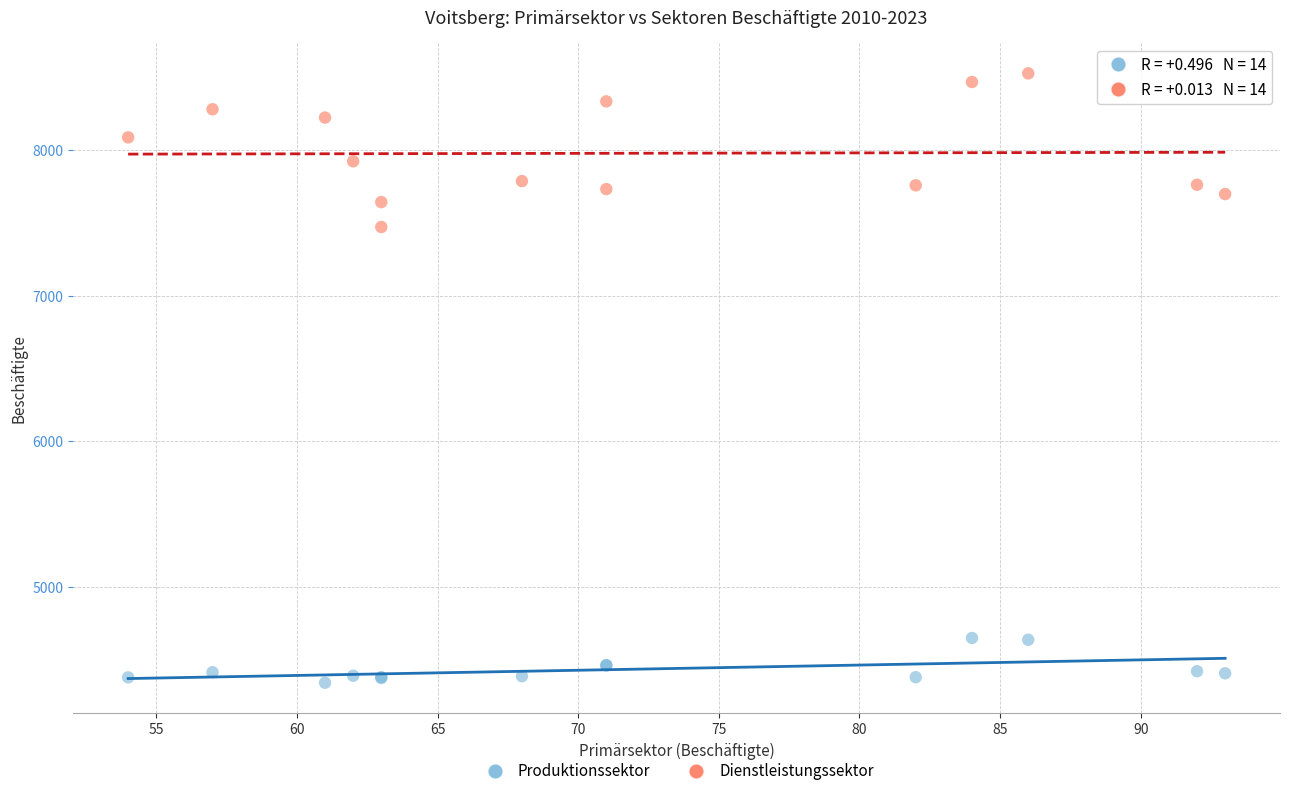

Which series has the widest spread of Y values?

Dienstleistungssektor